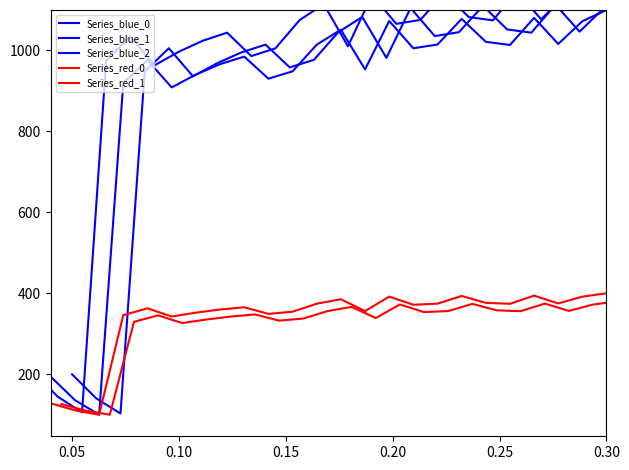

In Series_red_1, how many points are higher than both neighbors (excluding endpoints)?

6